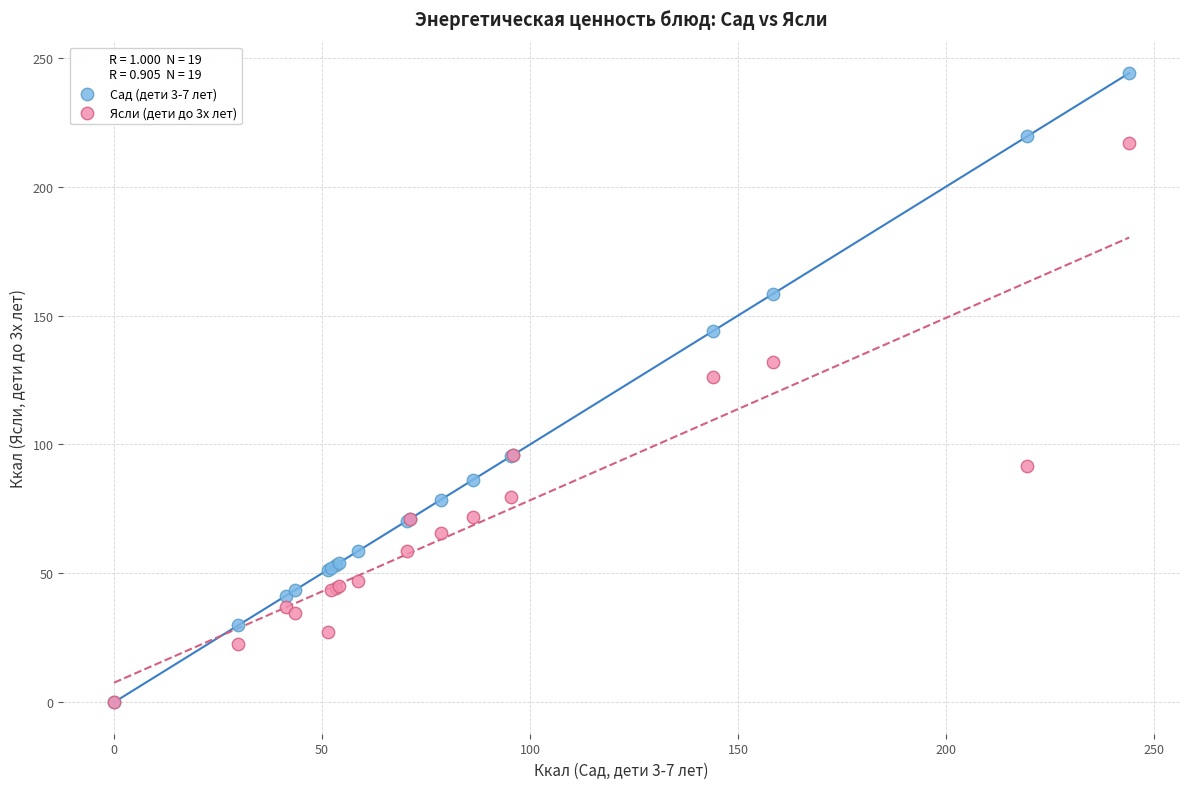

Across all series, what Y value is closest to 122?

126.0